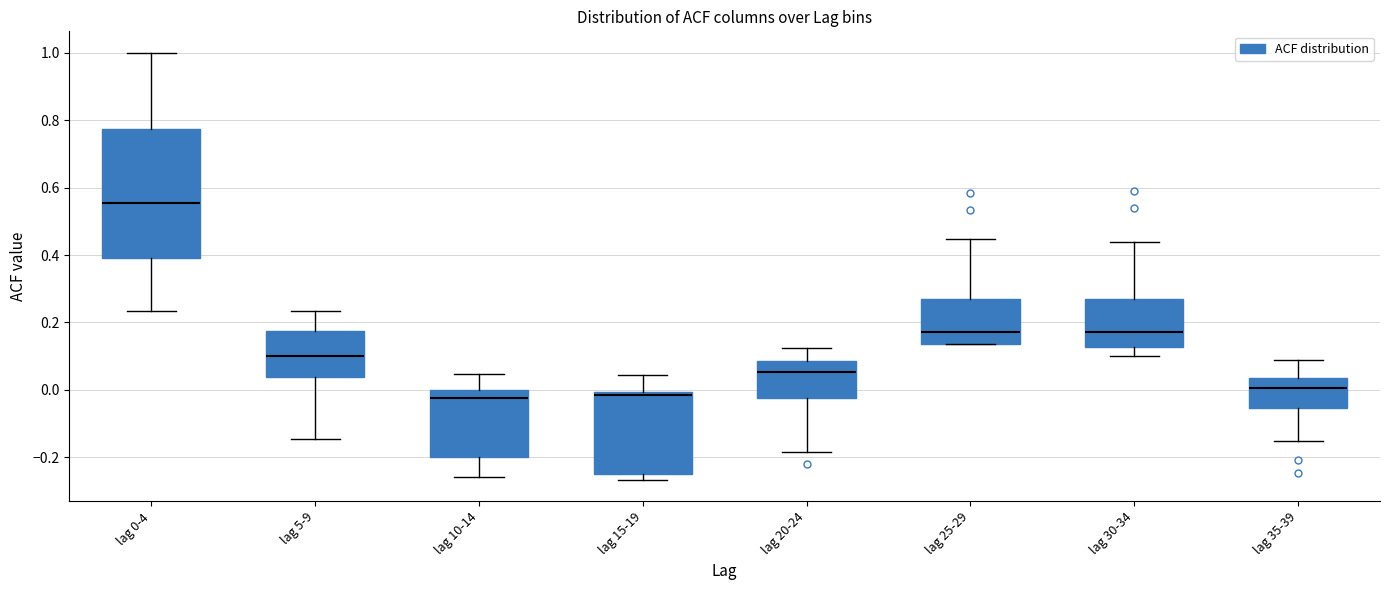

Where does the upper whisker of the box for lag 30-34 end on the y-axis? The values are not printed on the chart, so give them approximately, as read against the axis.

0.44